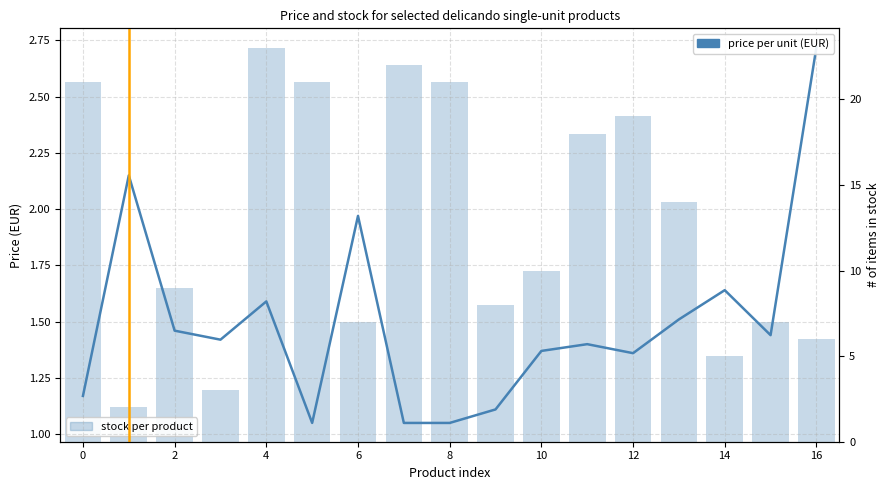

Between 16 and 0, which is larger?

16